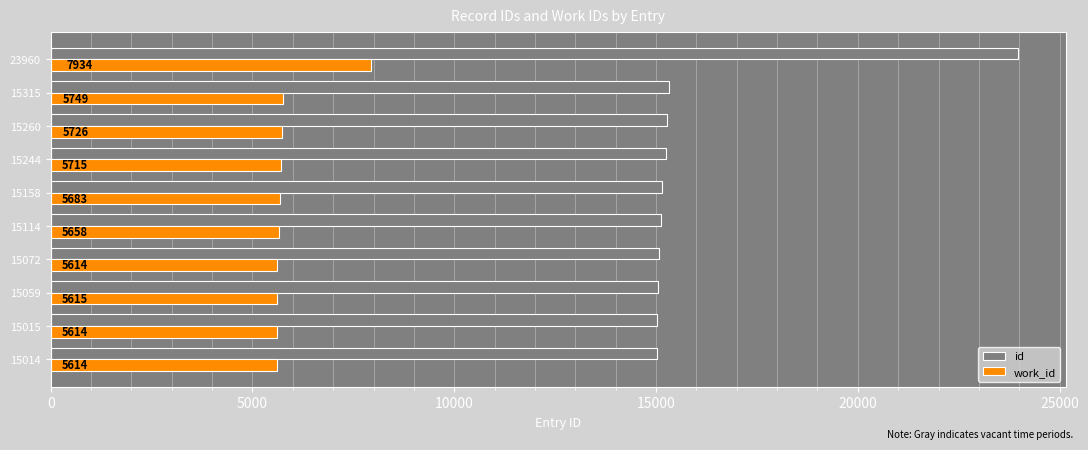

Where is id nearest to the value 19487?

15315